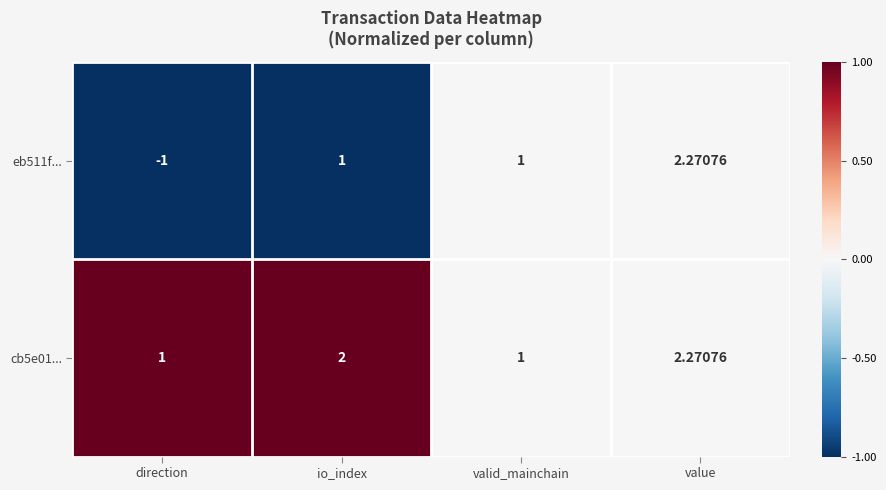

At which label is eb511f... closest to 0?

direction